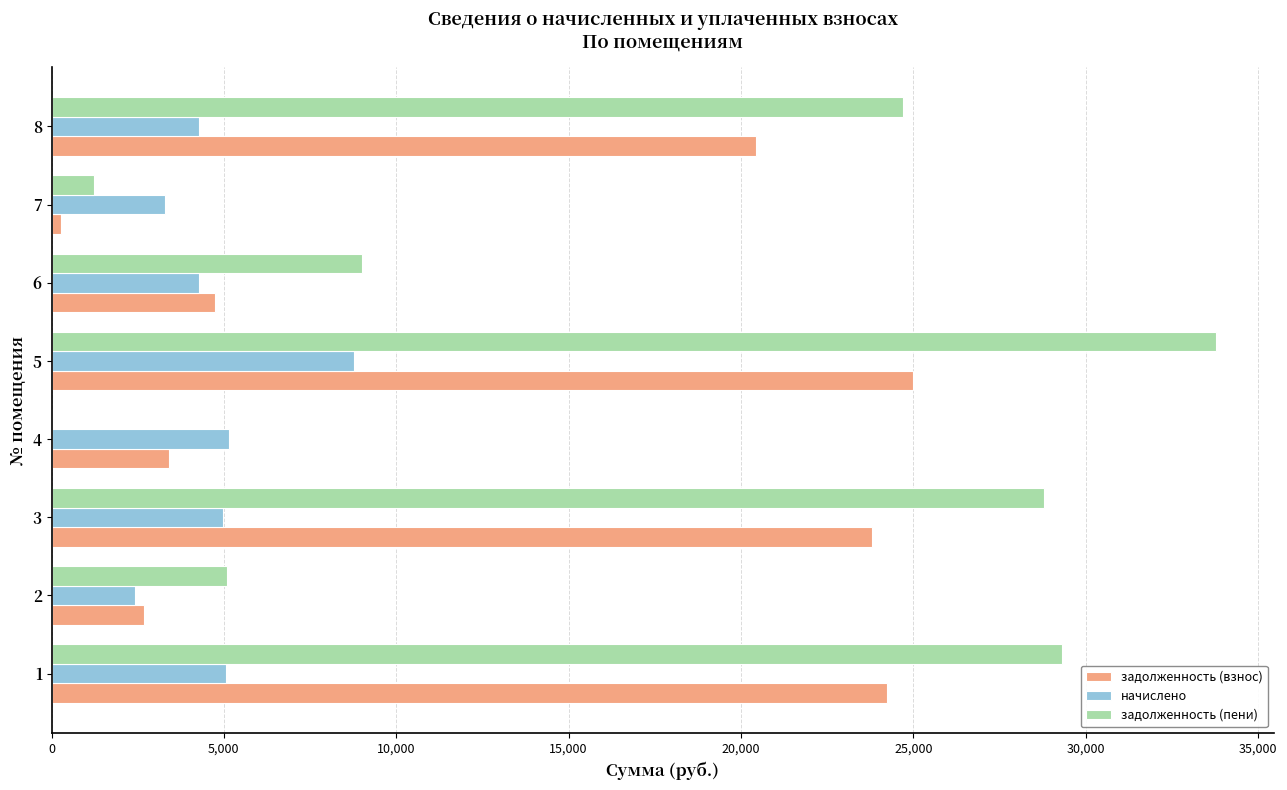

At which category is the sum across all series the highest?

5